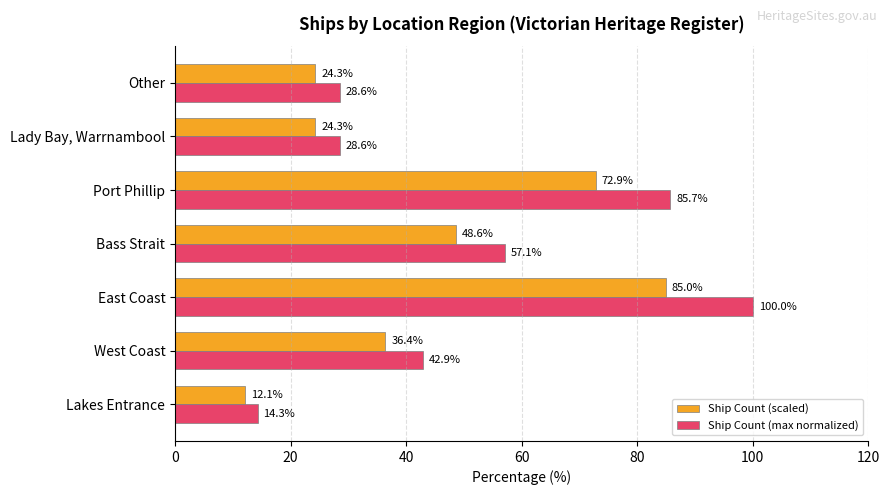

Is it true that Ship Count (max normalized) equals 65.1 at West Coast?

False